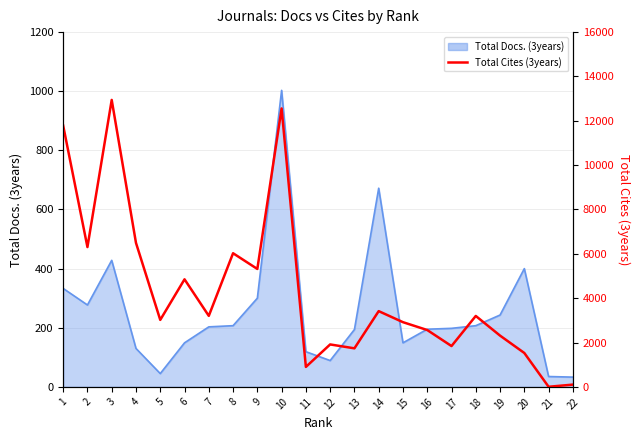

Does the chart display data point markers on the line(s)?

No